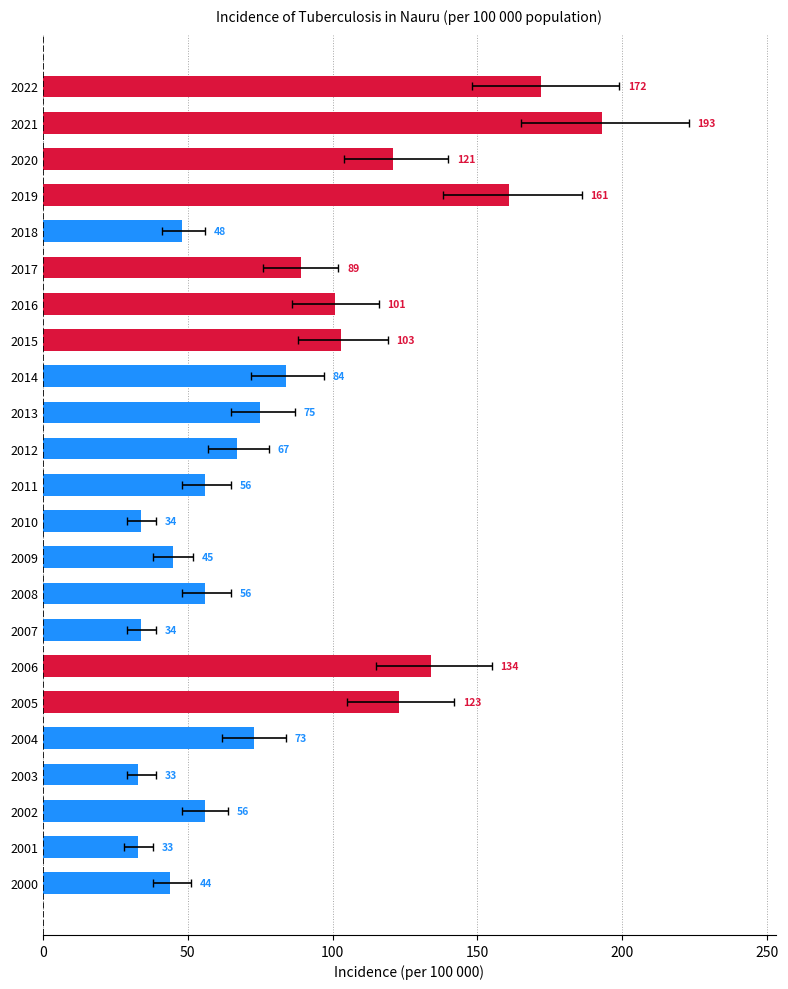

How many data points are above 73?

11